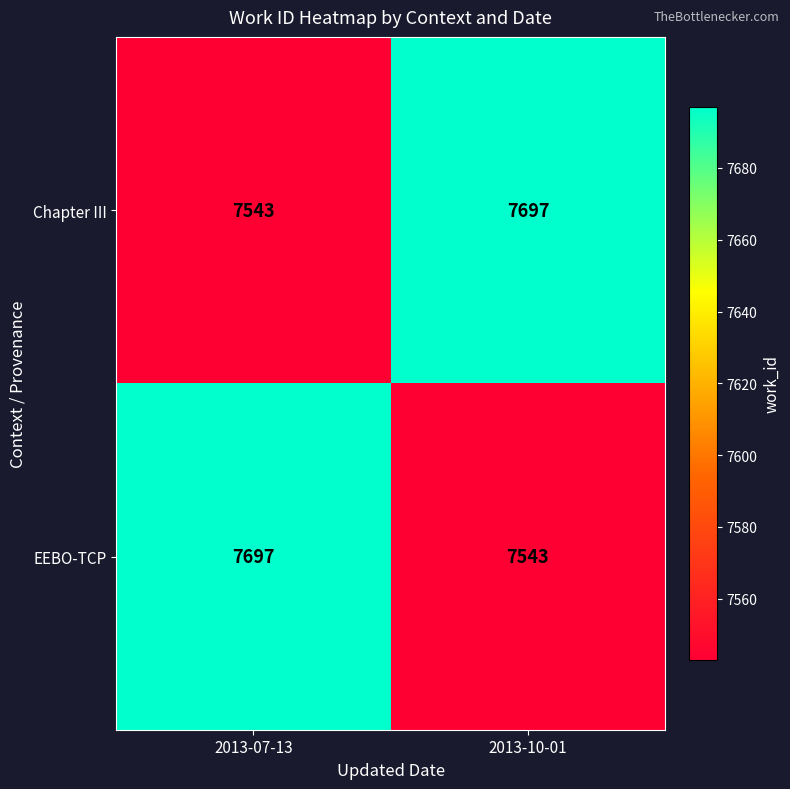

The value of Chapter III at 2013-07-13 is 9930. True or false?

False